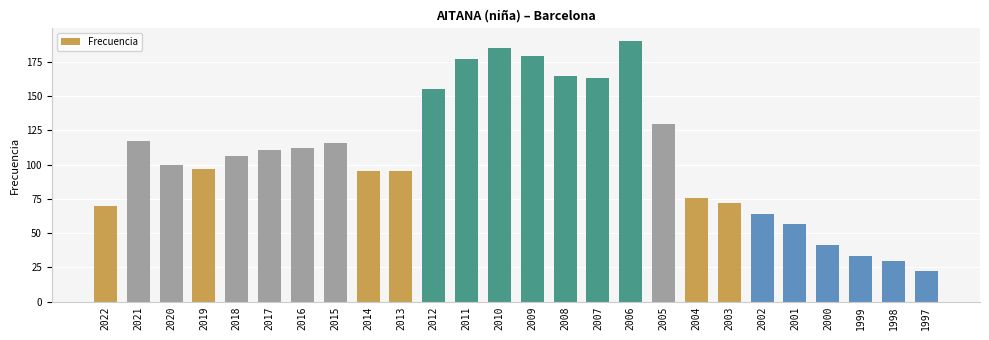

Are the bars grouped side by side (vs. stacked)?

No